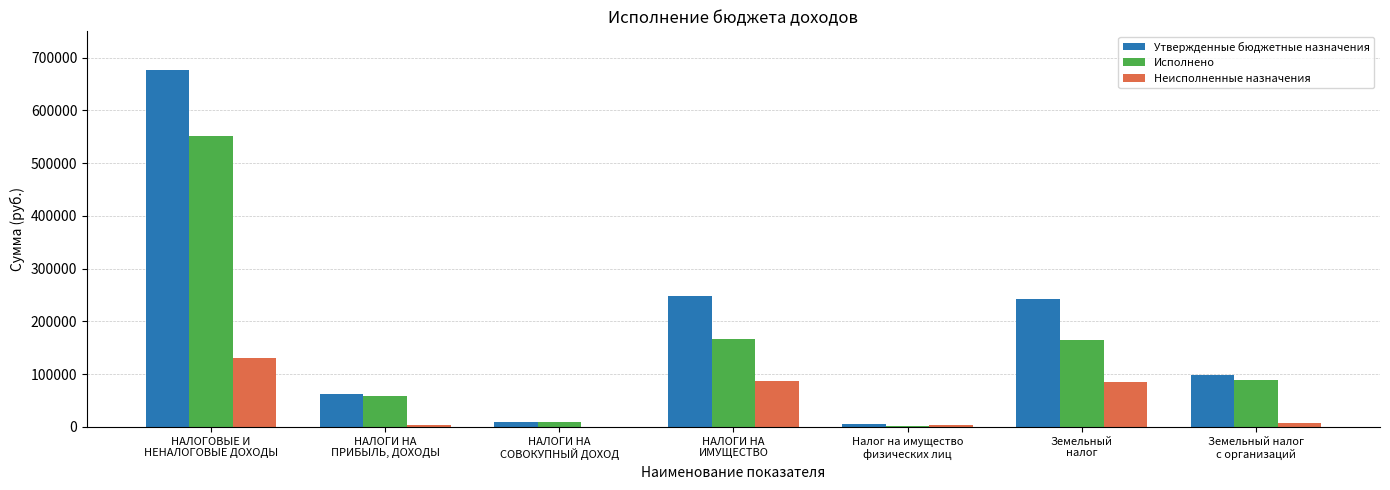

At which label does Неисполненные назначения reach its peak?

НАЛОГОВЫЕ И
НЕНАЛОГОВЫЕ ДОХОДЫ